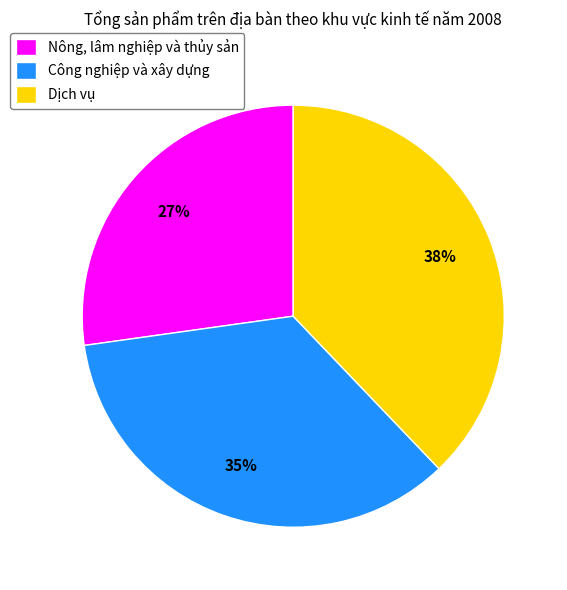

What is the ratio of the value at Công nghiệp và xây dựng to the value at Dịch vụ?

0.9